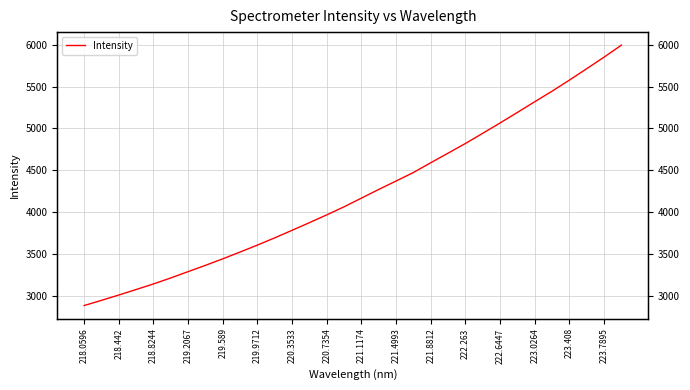

At which category does the chart reach its minimum across all series?

218.0596